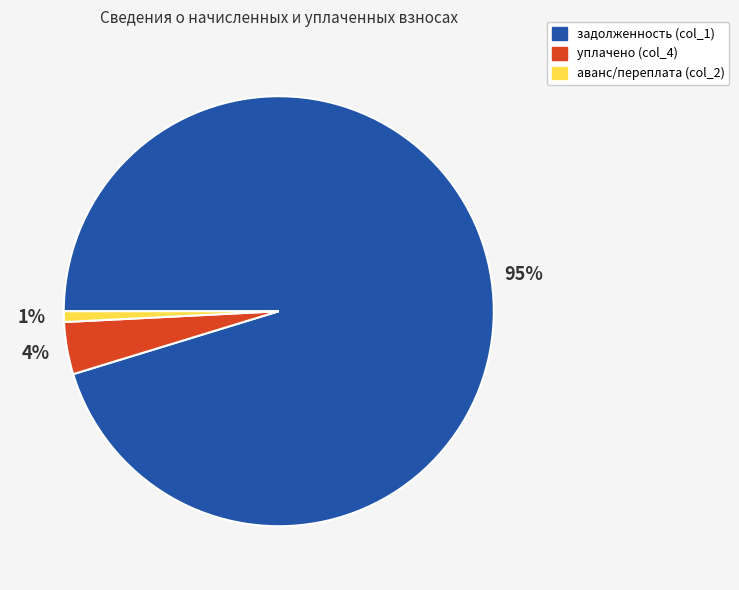

Which category has the smallest portion of the pie?

аванс/переплата (col_2)